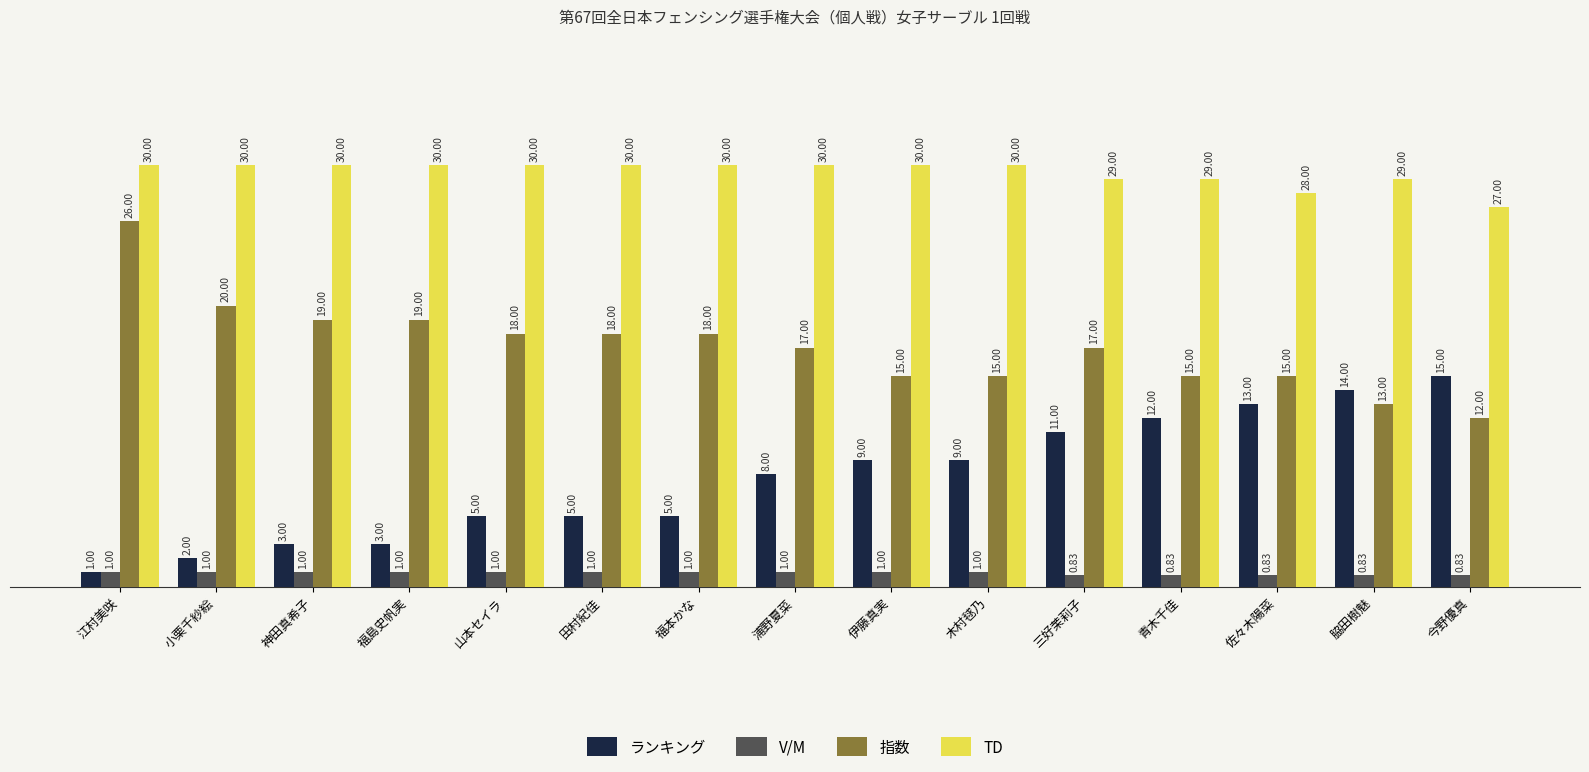

What is the difference between the highest and lowest values at 福島史帆実?

29.0